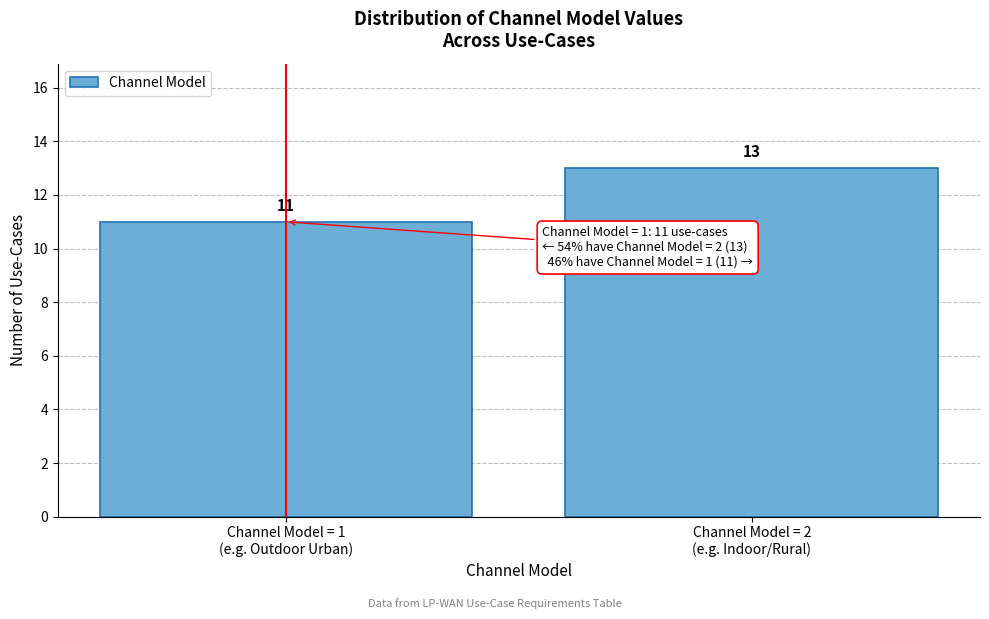

What is the value of the 2nd bar from the left?

13